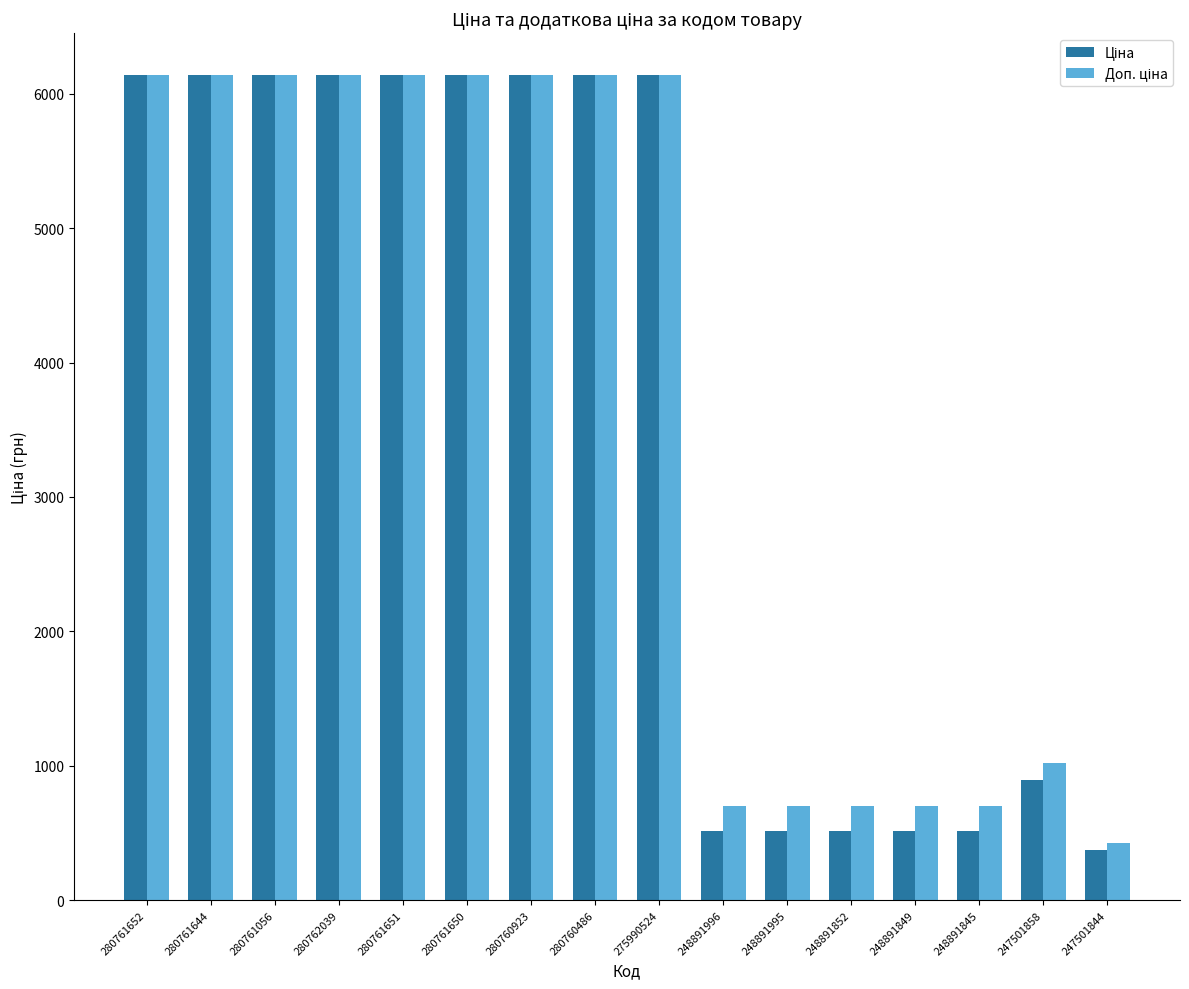

What is the smallest value displayed?

371.3